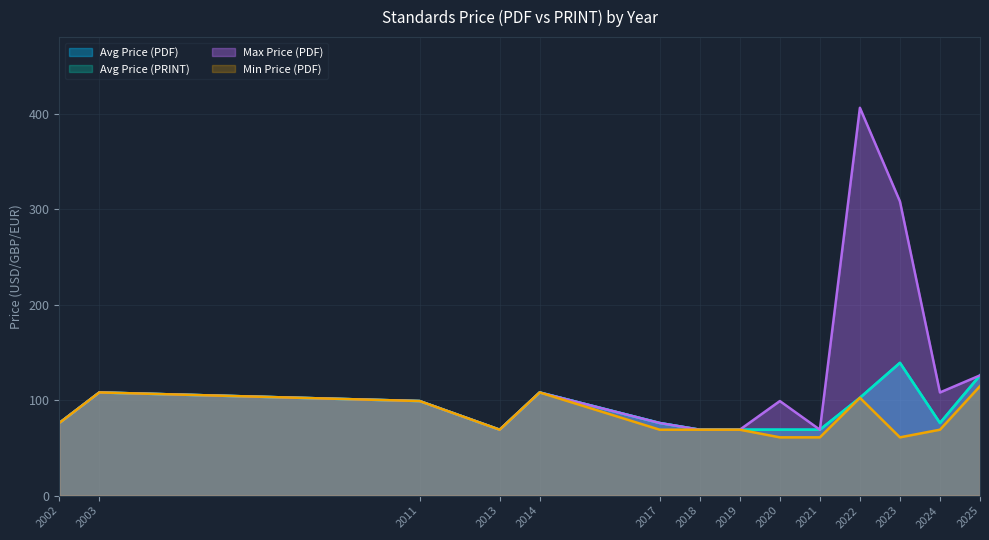

How many lines are shown in the chart?

4